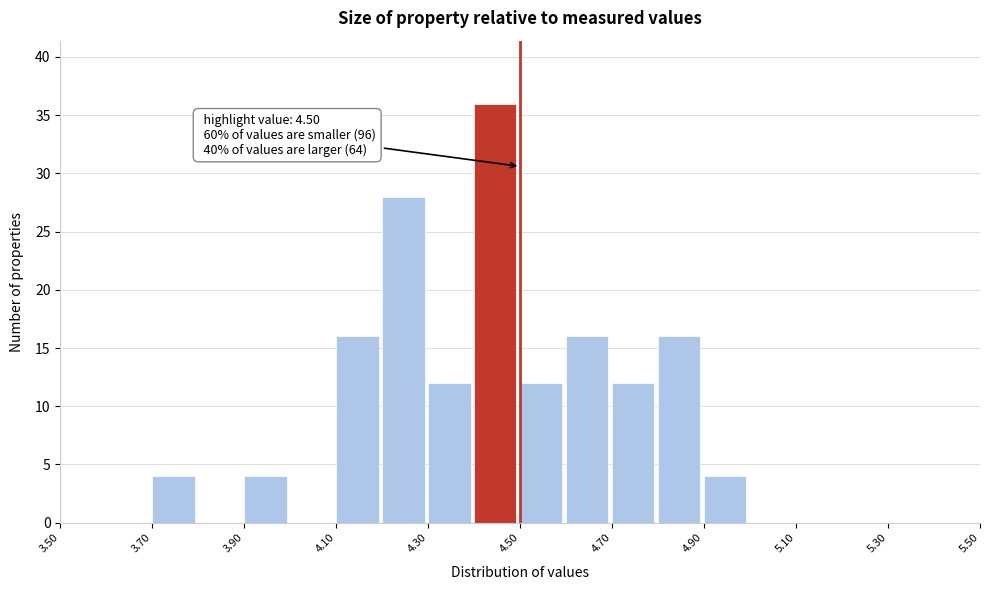

Which range on the x-axis has the tallest bar?

4.4 to 4.5